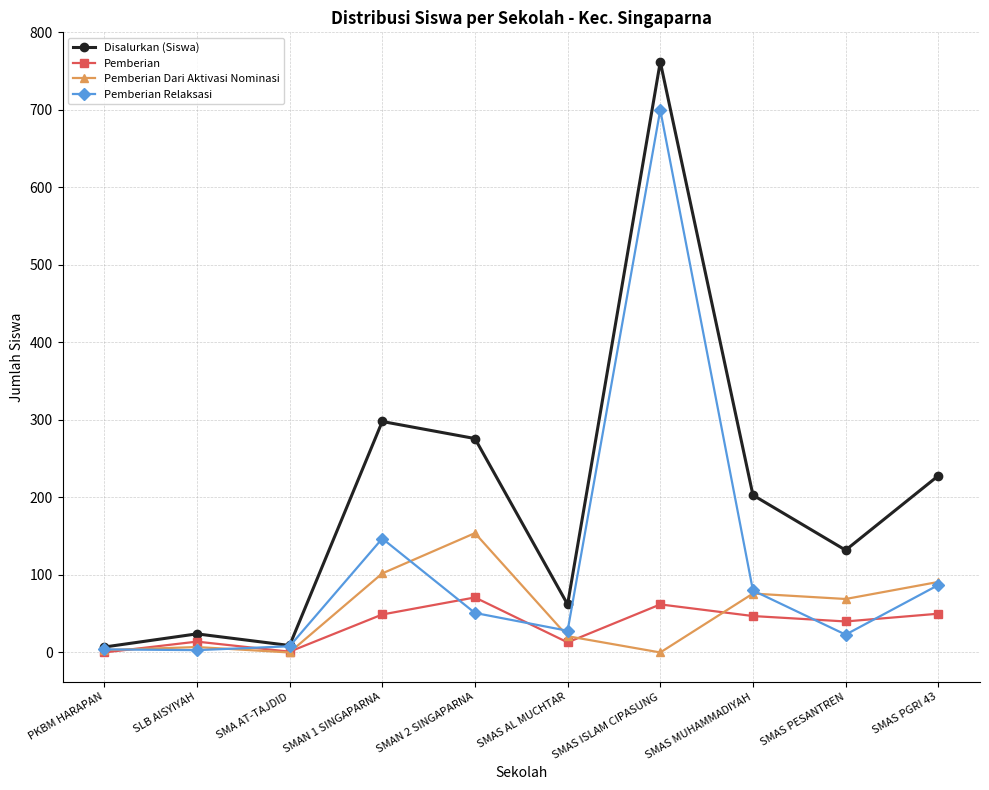

What is the label of the 9th point from the right?

SLB AISYIYAH